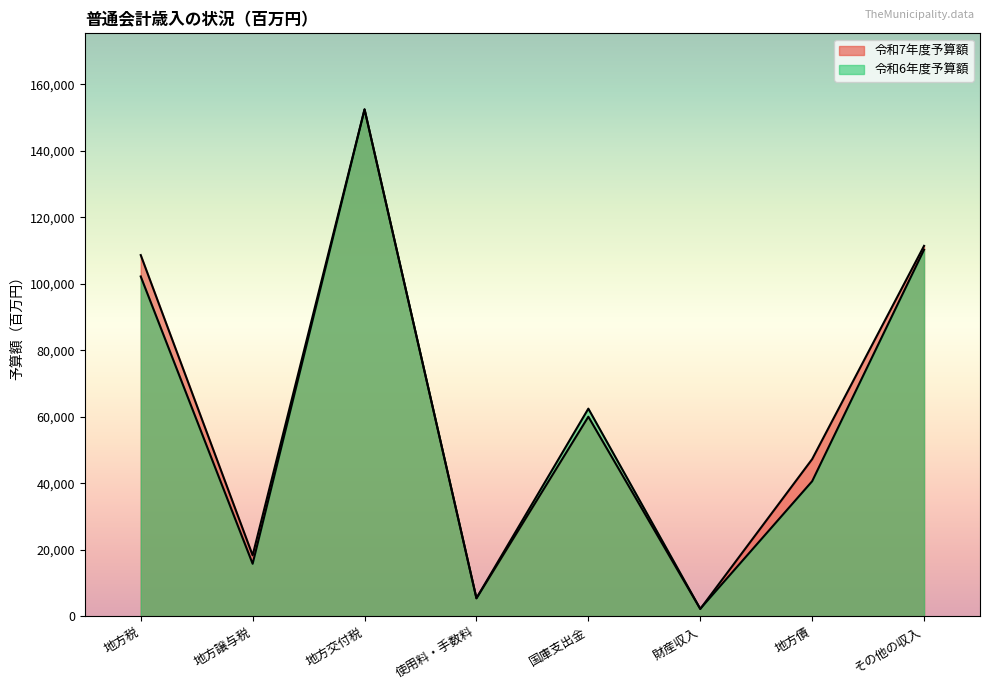

Where do 令和6年度予算額 and 令和7年度予算額 first cross each other?

財産収入 and 地方債